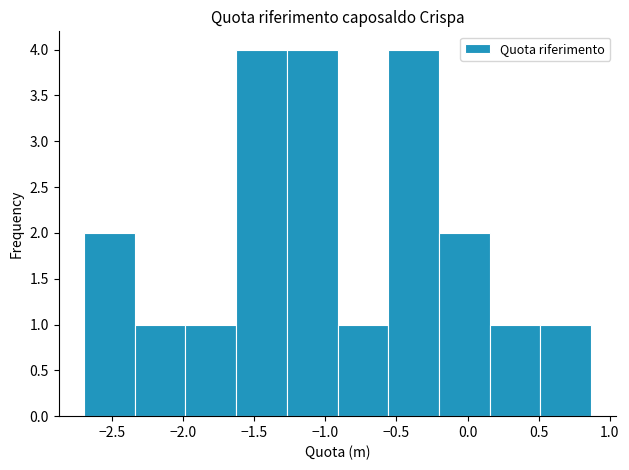

Reading left to right, list every bar in this chart as the range it spans on the x-axis followed by its height. Neither the bar edges nor the heights are printed on the chart, so give them approximately, as read against the axes.

-2.70 to -2.35: 2
-2.35 to -2.00: 1
-2.00 to -1.65: 1
-1.65 to -1.25: 4
-1.25 to -0.90: 4
-0.90 to -0.55: 1
-0.55 to -0.20: 4
-0.20 to 0.15: 2
0.15 to 0.50: 1
0.50 to 0.85: 1